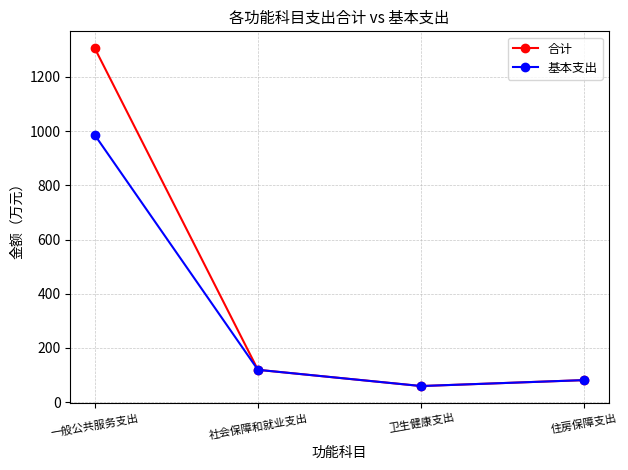

What is the greatest value displayed?

1305.8